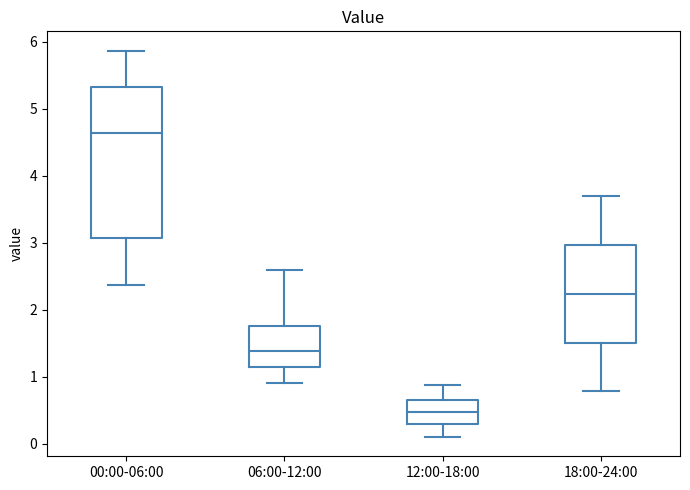

Where does the median line of the box for 12:00-18:00 sit on the y-axis? The values are not printed on the chart, so give them approximately, as read against the axis.

0.5